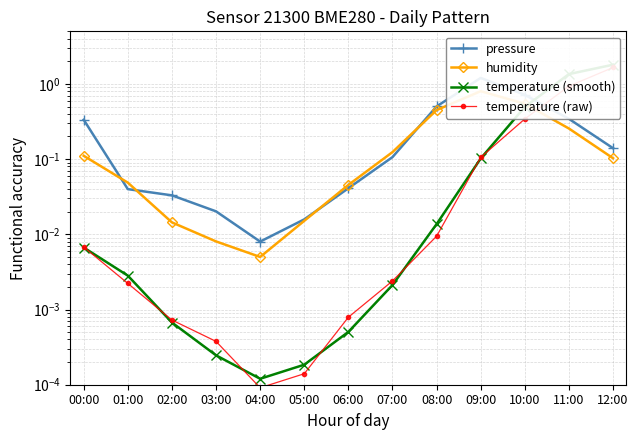

Reading left to right, list all the values displayed in this chart.

pressure: 0.3	0.0	0.0	0.0	0.0	0.0	0.0	0.1	0.5	1.2	0.7	0.3	0.1
humidity: 0.1	0.0	0.0	0.0	0.0	0.0	0.0	0.1	0.4	0.8	0.5	0.3	0.1
temperature (smooth): 0.0	0.0	0.0	0.0	0.0	0.0	0.0	0.0	0.0	0.1	0.5	1.4	1.8
temperature (raw): 0.0	0.0	0.0	0.0	0.0	0.0	0.0	0.0	0.0	0.1	0.3	0.9	1.7